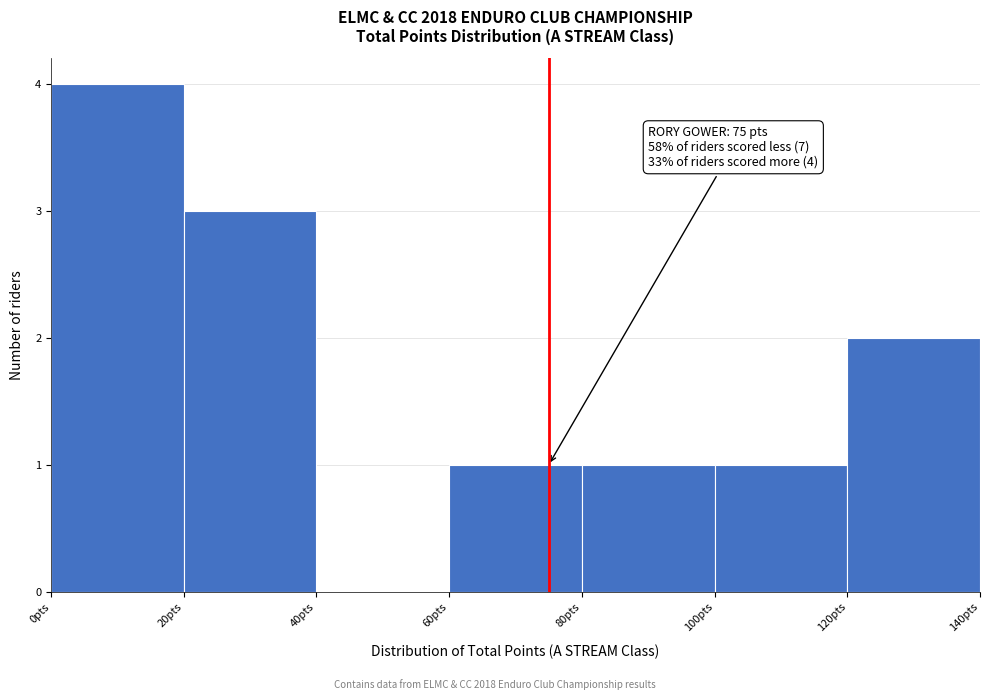

Which range on the x-axis has the tallest bar?

0 to 20